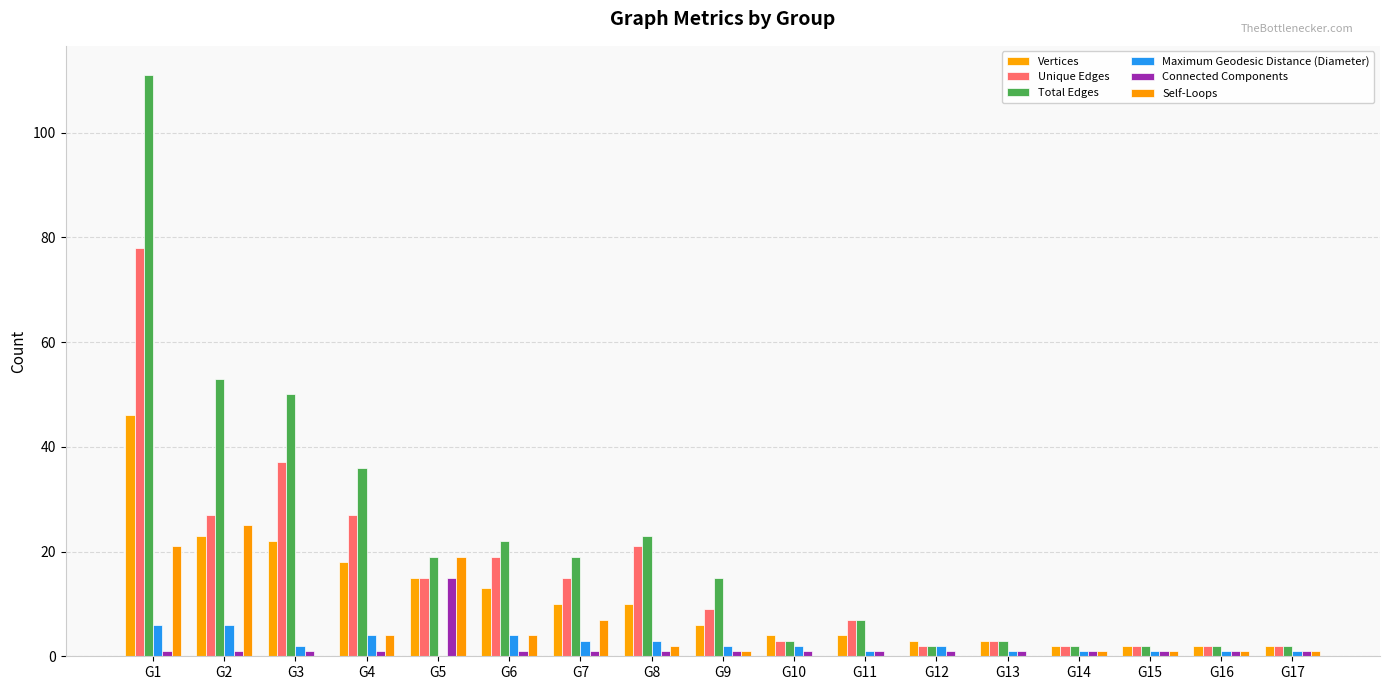

What is the value of the Unique Edges bar at the 15th from the left?

2